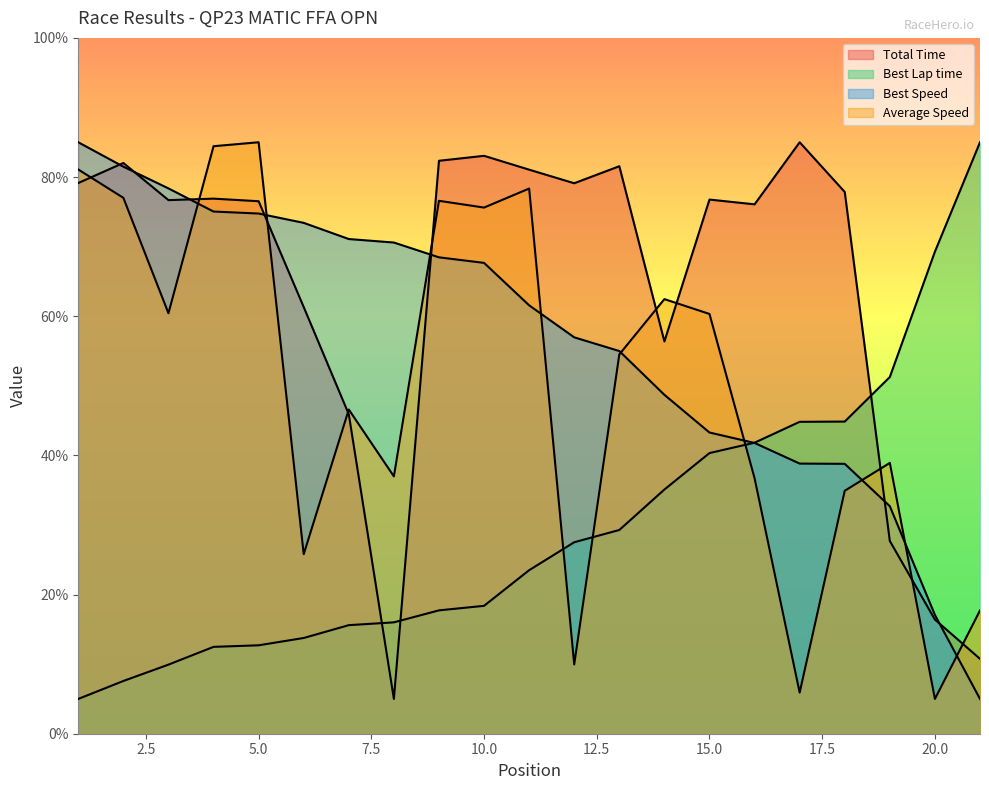

What is the value of the Best Speed point at the 16th from the left?

41.8